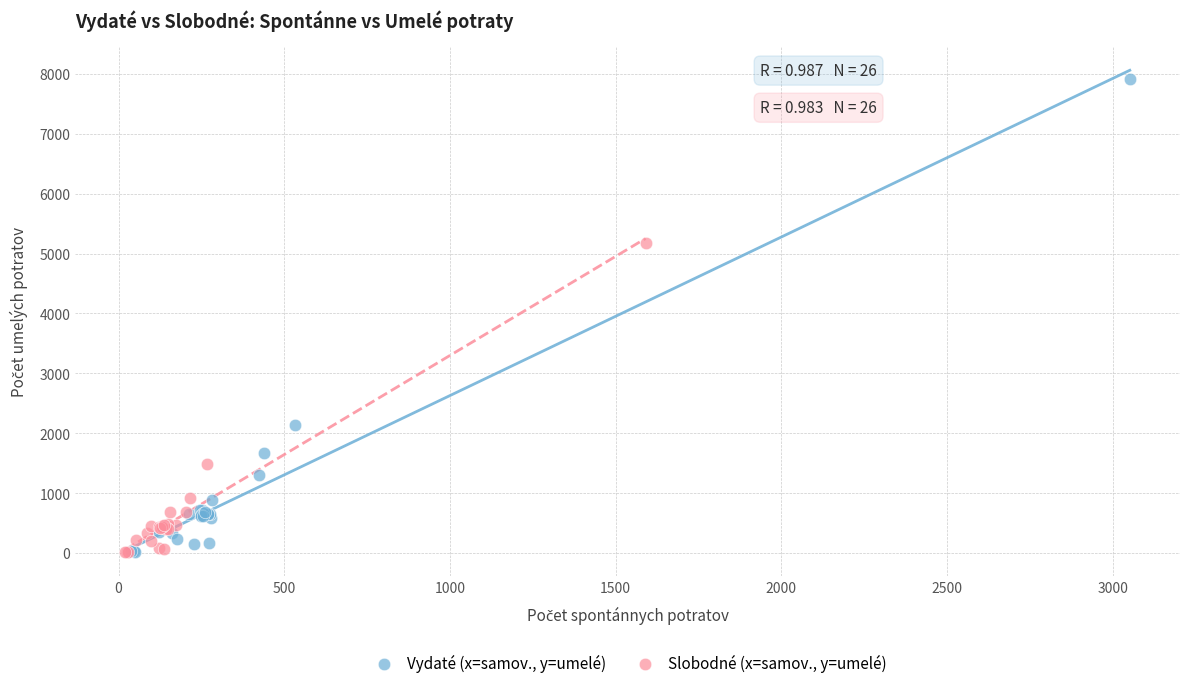

Which series contains the highest Y value?

Vydaté (x=samov., y=umelé)